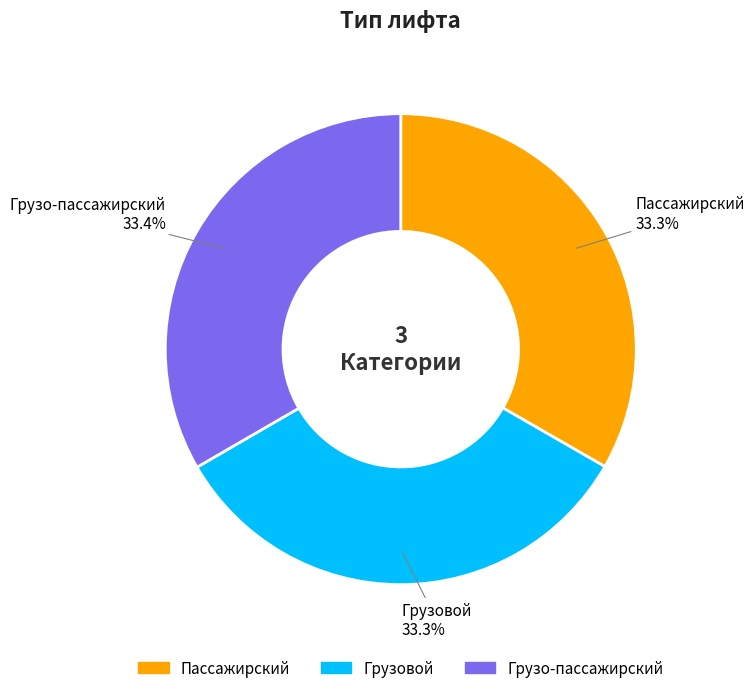

To the nearest percent, what portion does Пассажирский represent?

33%